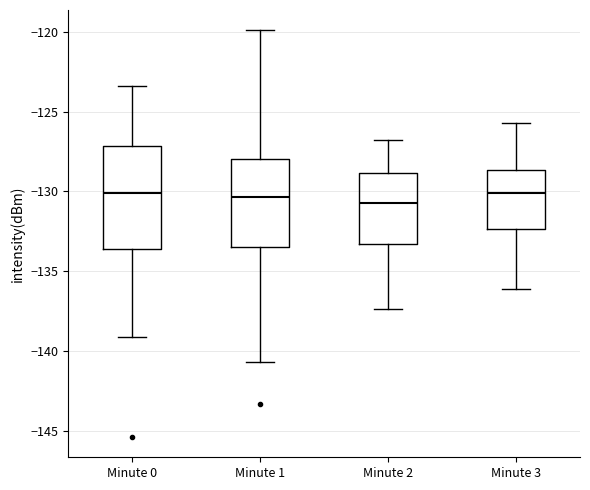

Comparing the boxes themselves (not the whiskers), which one is the tallest?

Minute 0